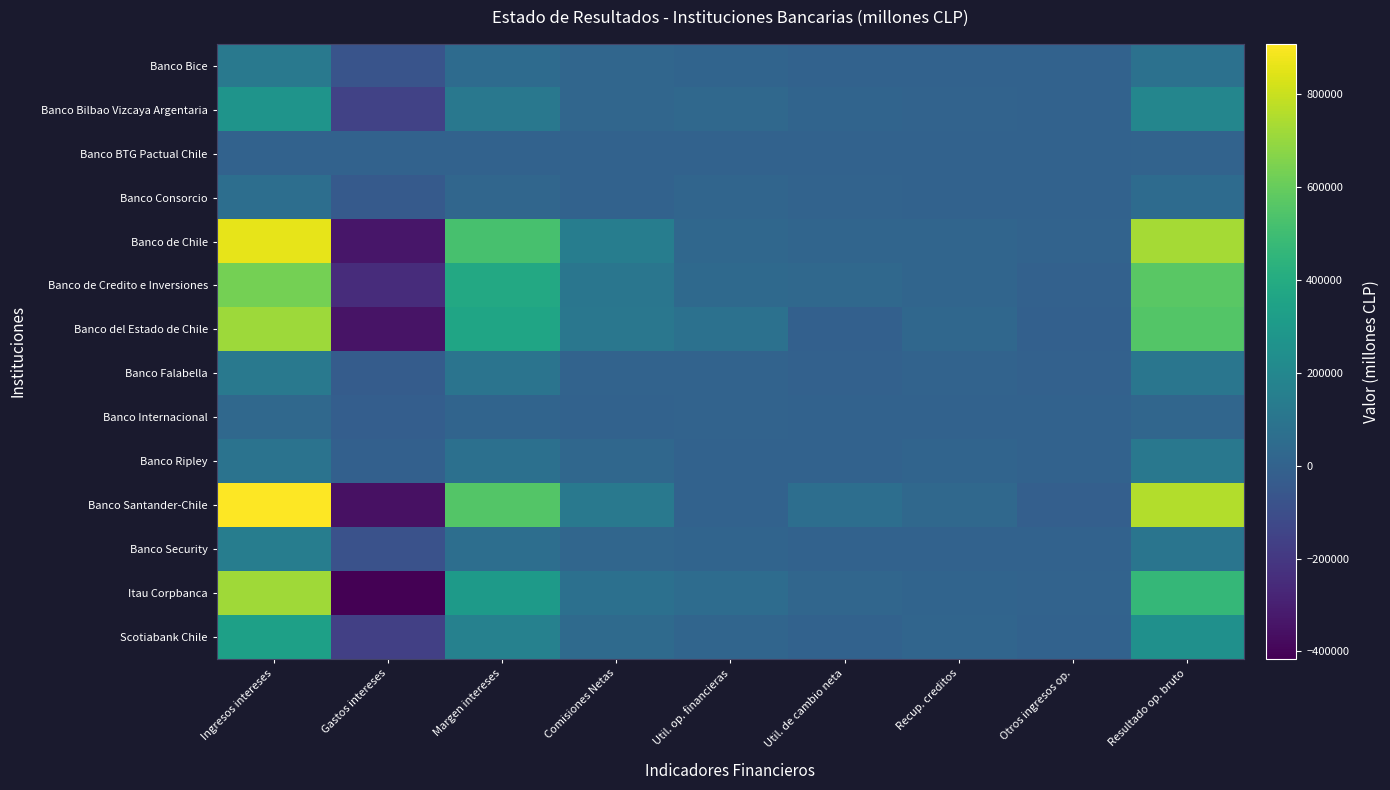

List the series in order of their peak value, highest first.

Banco Santander-Chile, Banco de Chile, Itau Corpbanca, Banco del Estado de Chile, Banco de Credito e Inversiones, Scotiabank Chile, Banco Bilbao Vizcaya Argentaria, Banco Security, Banco Falabella, Banco Bice, Banco Ripley, Banco Consorcio, Banco Internacional, Banco BTG Pactual Chile